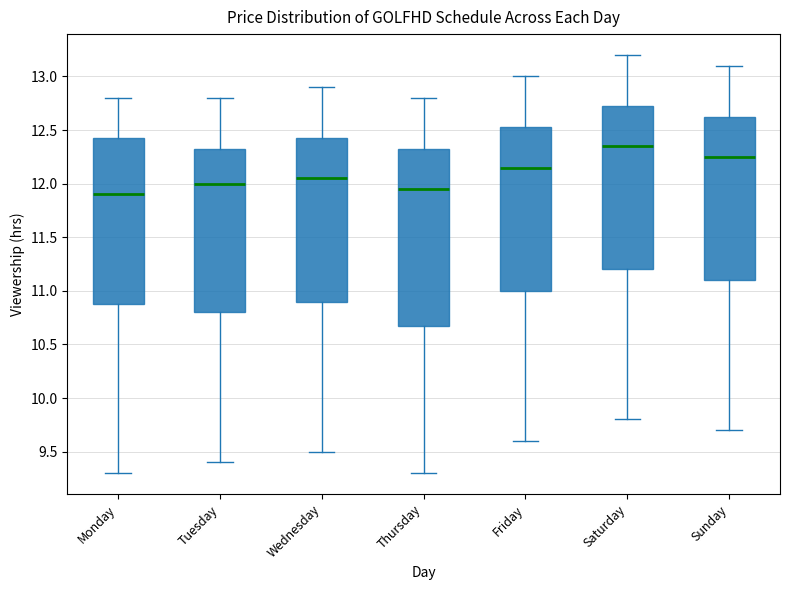

Which box's median line is the highest?

Saturday